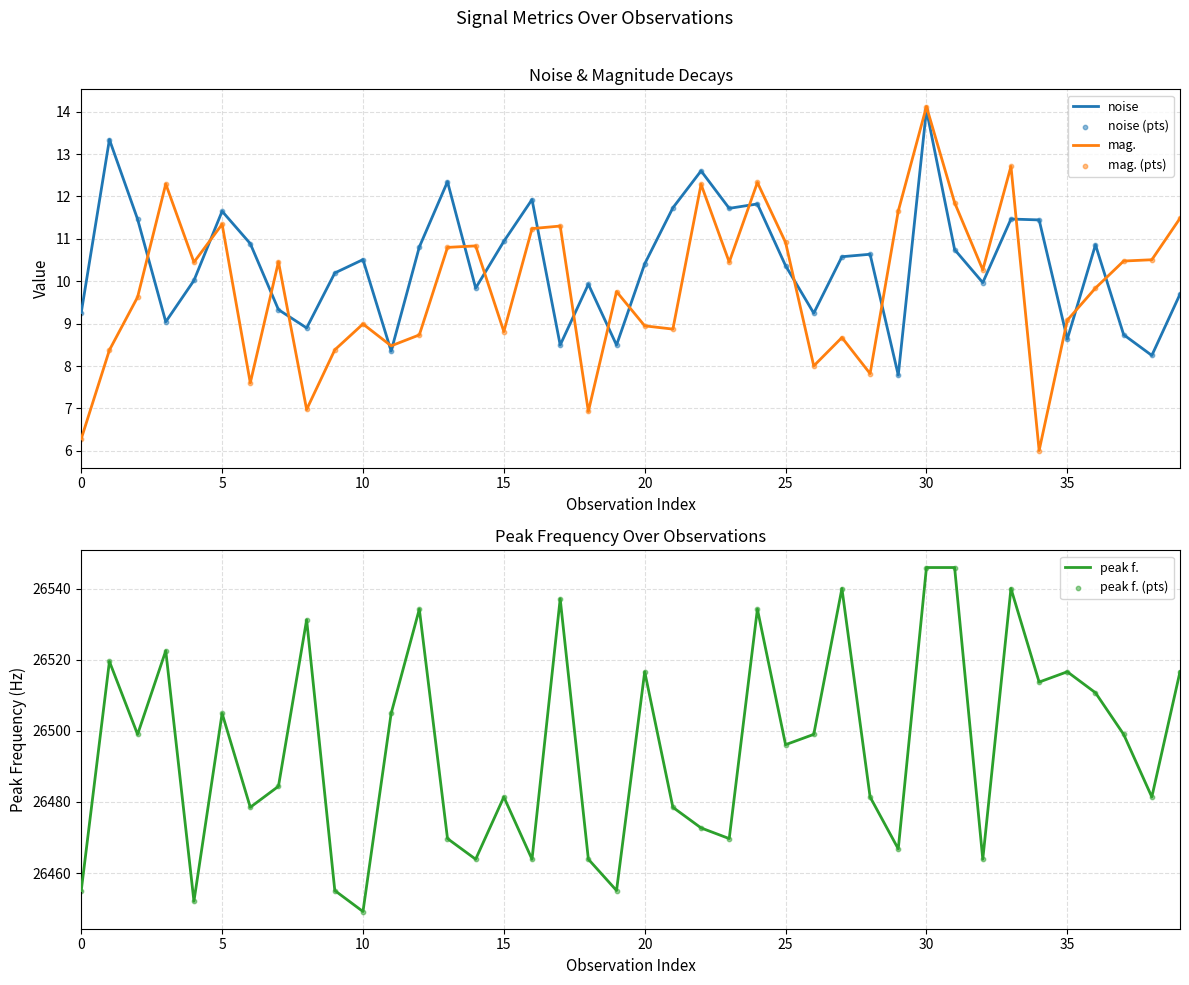

Which series has the widest spread of Y values?

peak f.